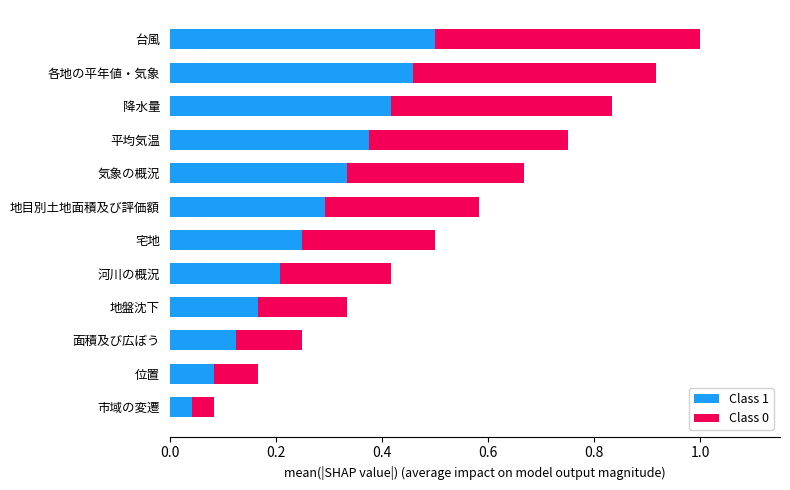

What is the sum of the Class 1 values at 面積及び広ぼう and 台風?

0.6